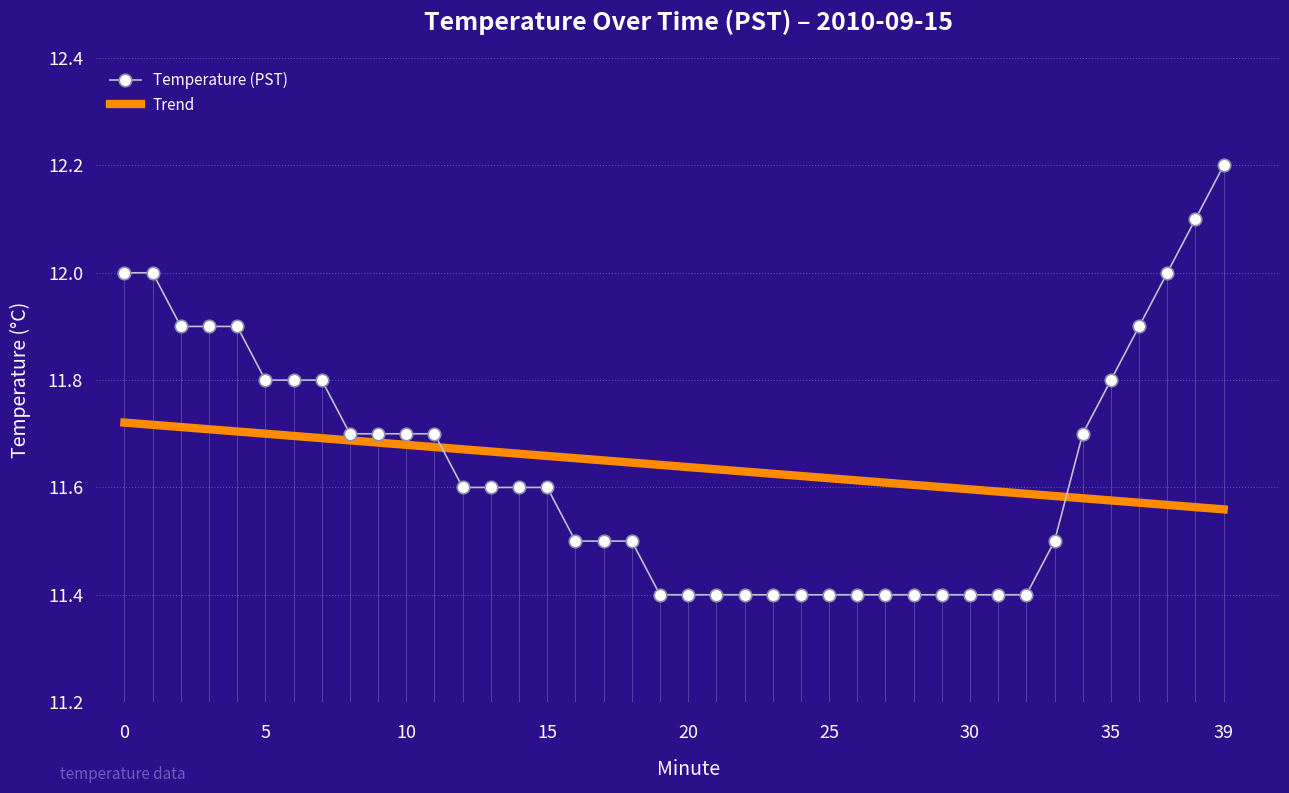

Is it true that the value at 37 is 8.1?

False